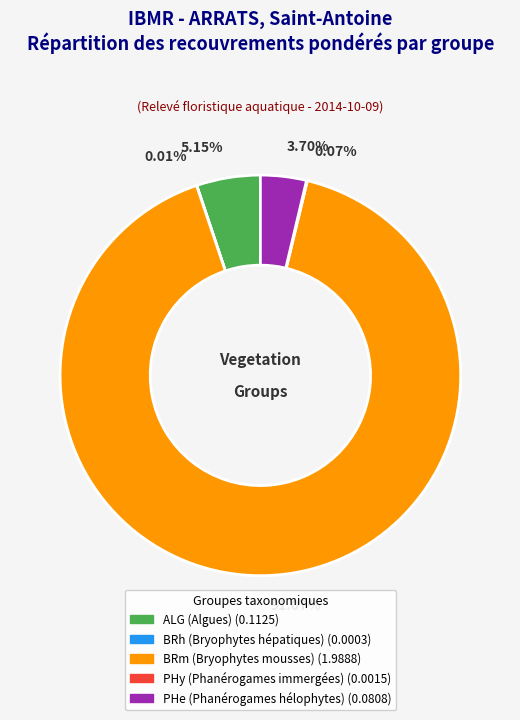

Which category has the biggest portion of the pie?

BRm